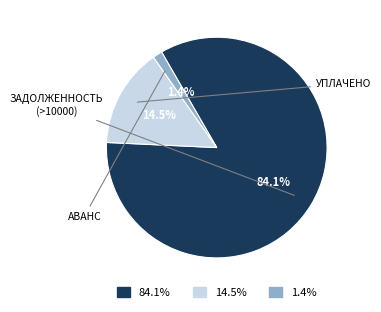

Is there any slice that represents more than half of the pie?

Yes